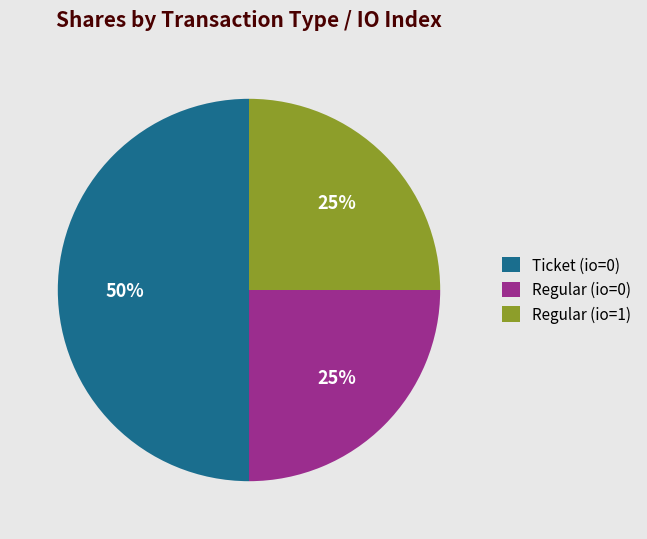

Is the sum of Regular (io=1) and Ticket (io=0) greater than half?

Yes